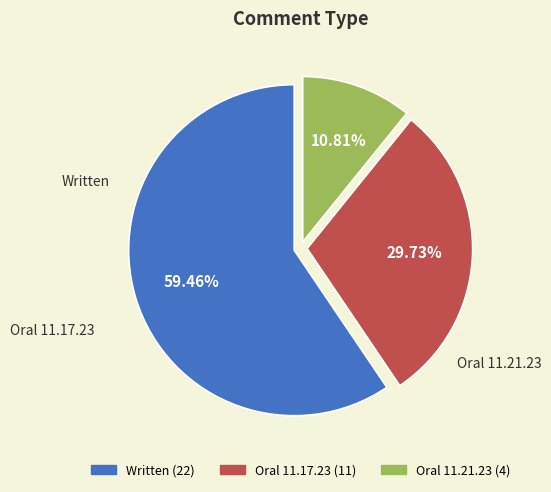

Count the number of slices in the pie.

3